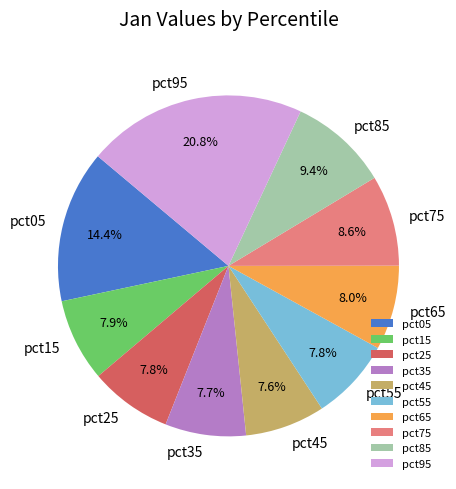

What is the largest slice in the pie chart?

pct95